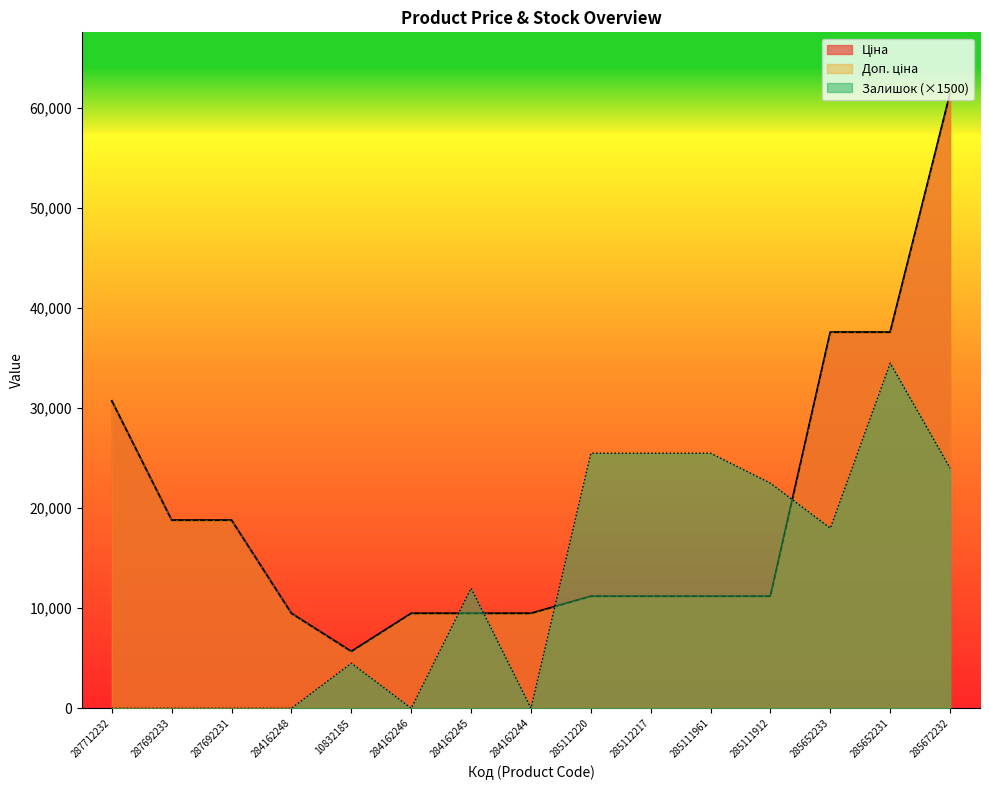

True or false: Залишок has a value of 0.0 at 284162246.

True